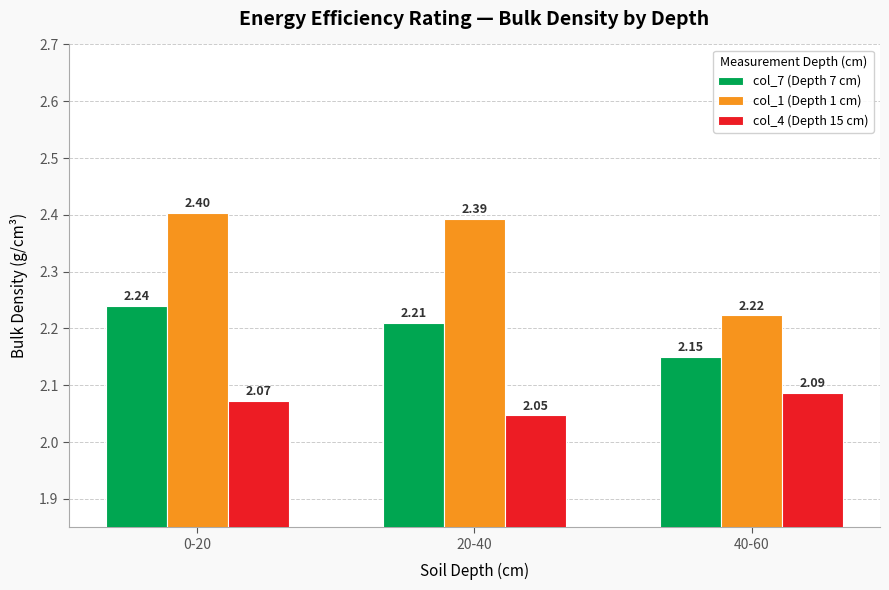

What is the sum of all col_1 (Depth 1 cm) values?

7.0